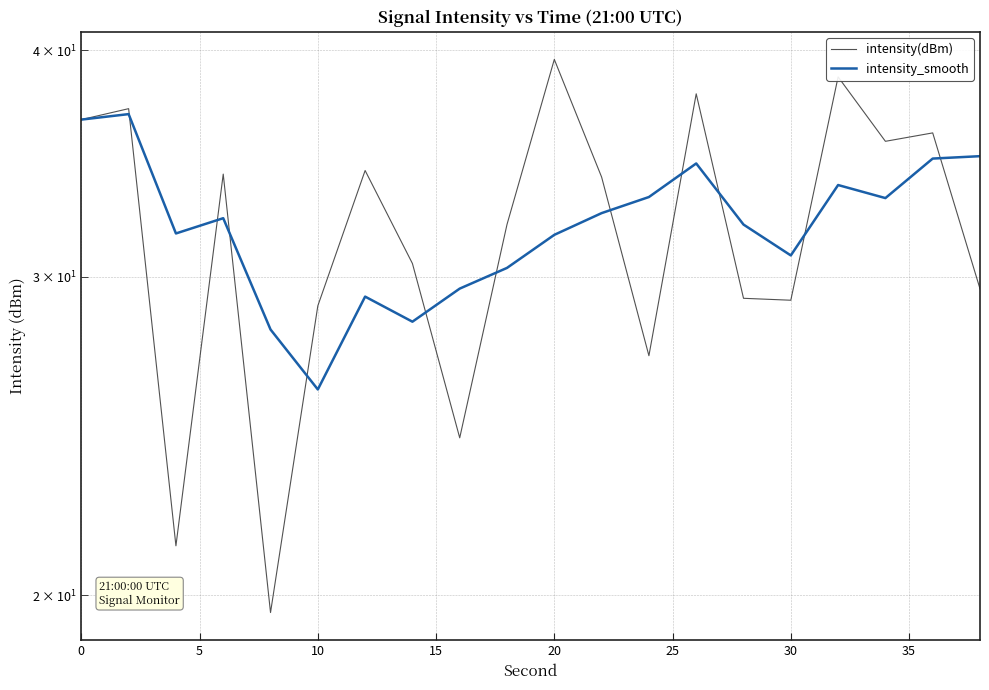

True or false: intensity_smooth has more than 0 interior local peaks.

True